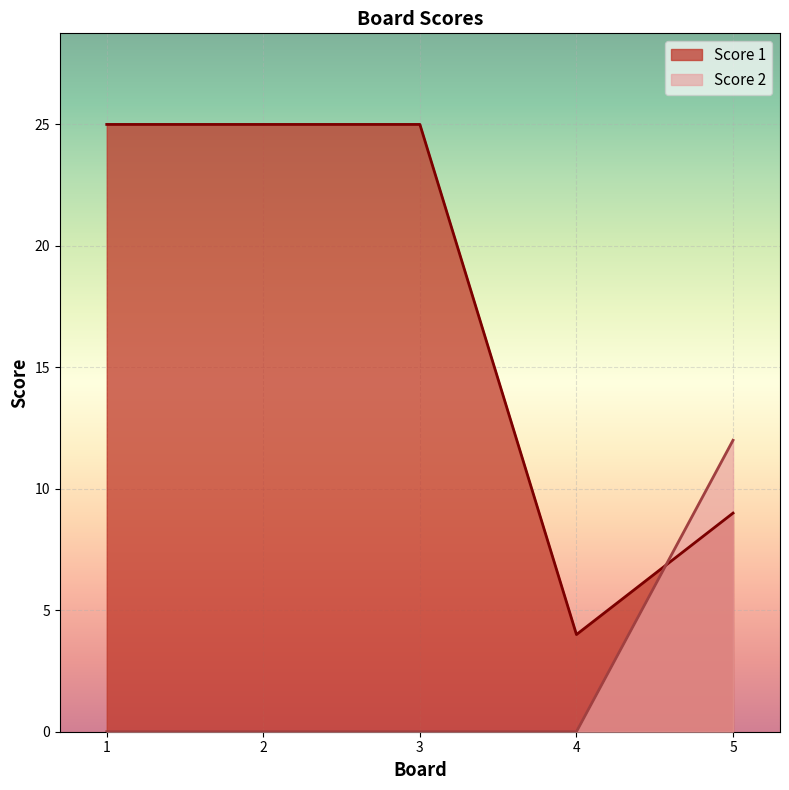

The Score 2 series shows 5 at 5. True or false?

False